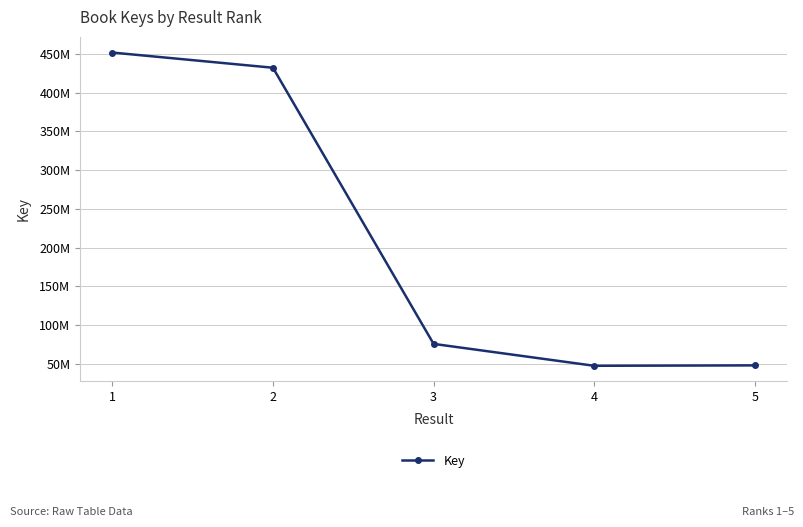

What is the value of the 2nd point from the left?

431967676